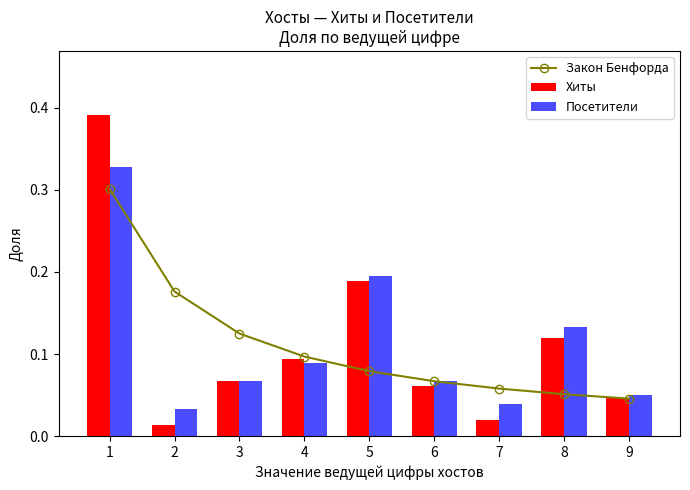

What is the value of the Посетители bar at the 6th from the left?

0.1